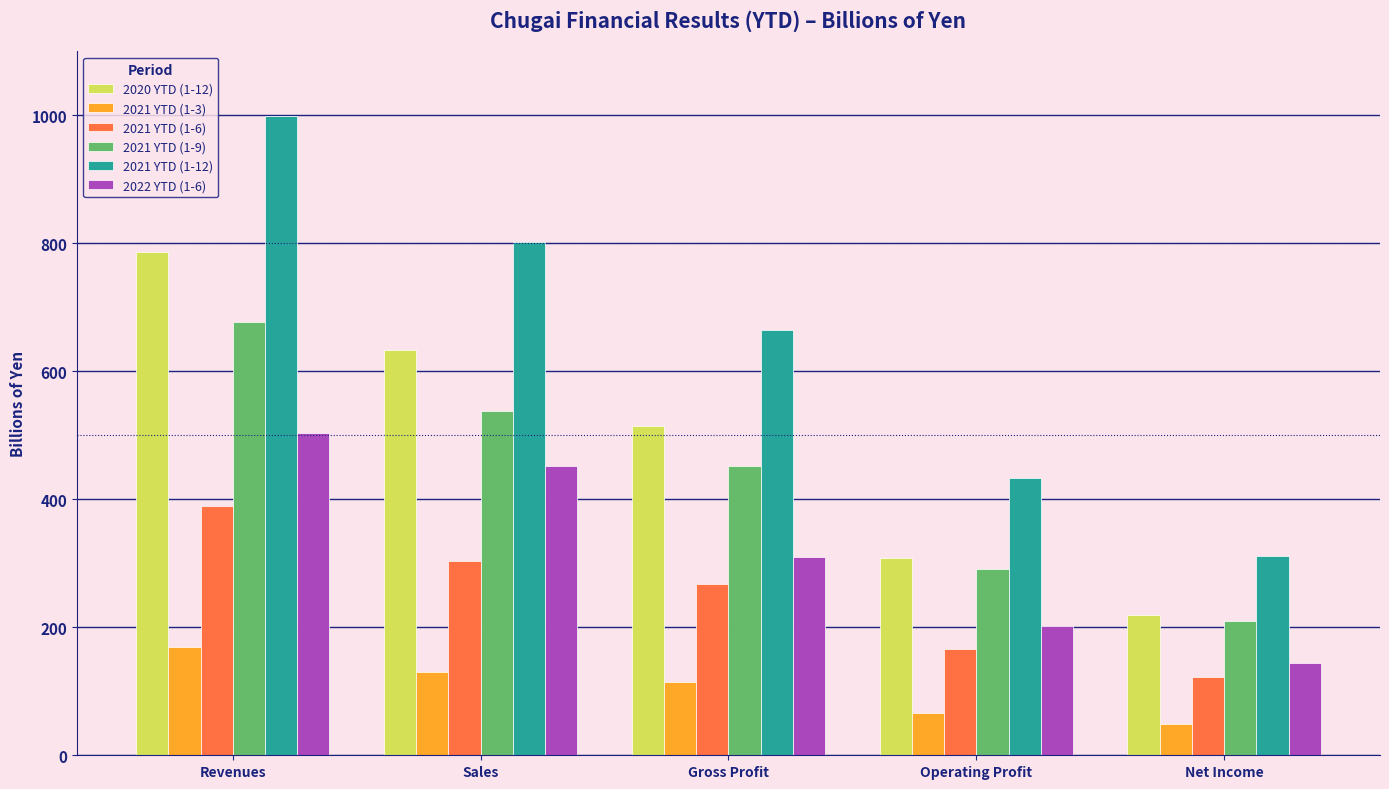

Which series has the largest total across all categories?

2021 YTD (1-12)